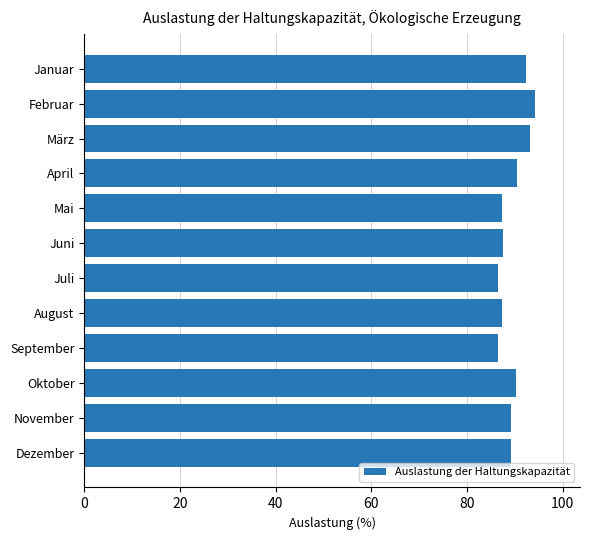

Count the number of data series in this chart.

1